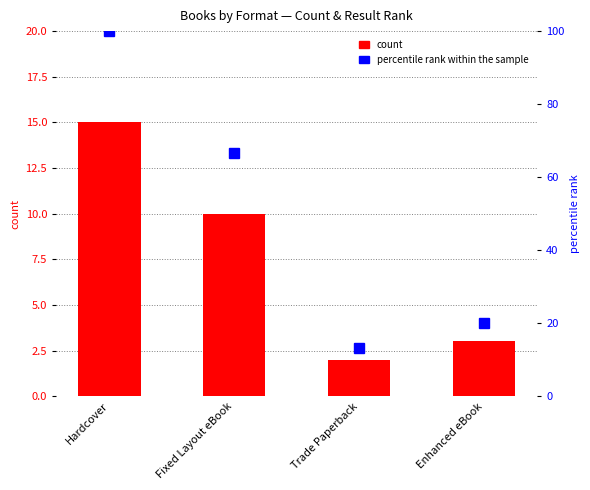

At which label is the value closest to 8?

Fixed Layout eBook